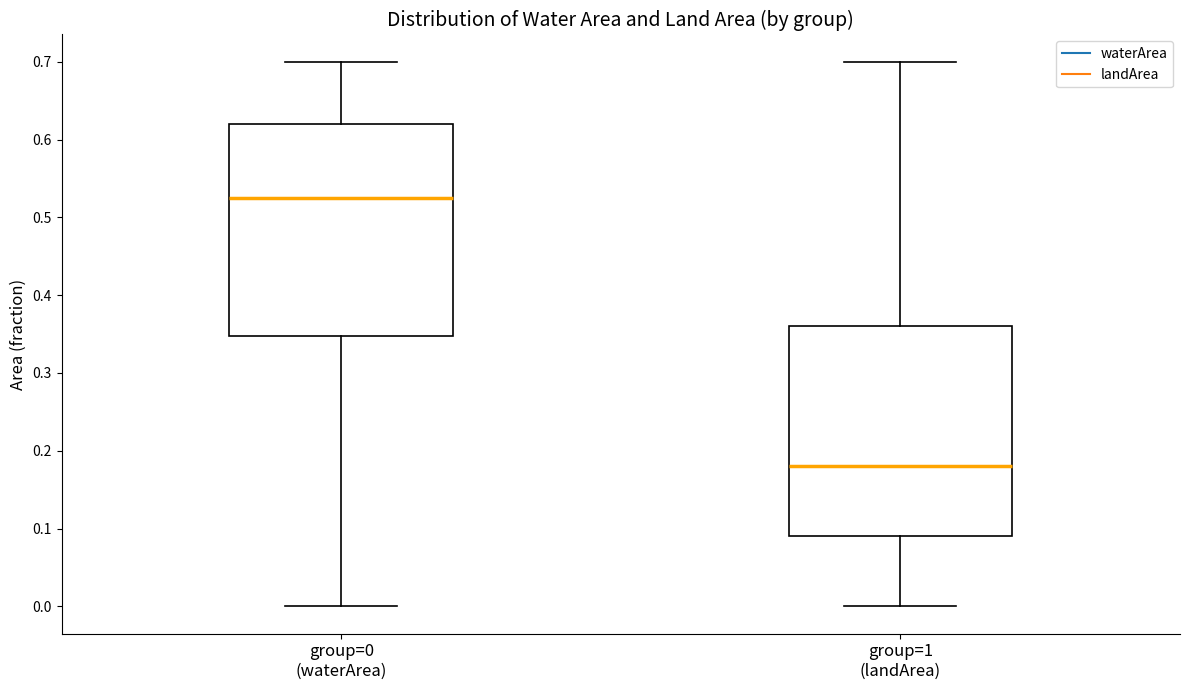

Which box has the lowest median line?

group=1 (landArea)